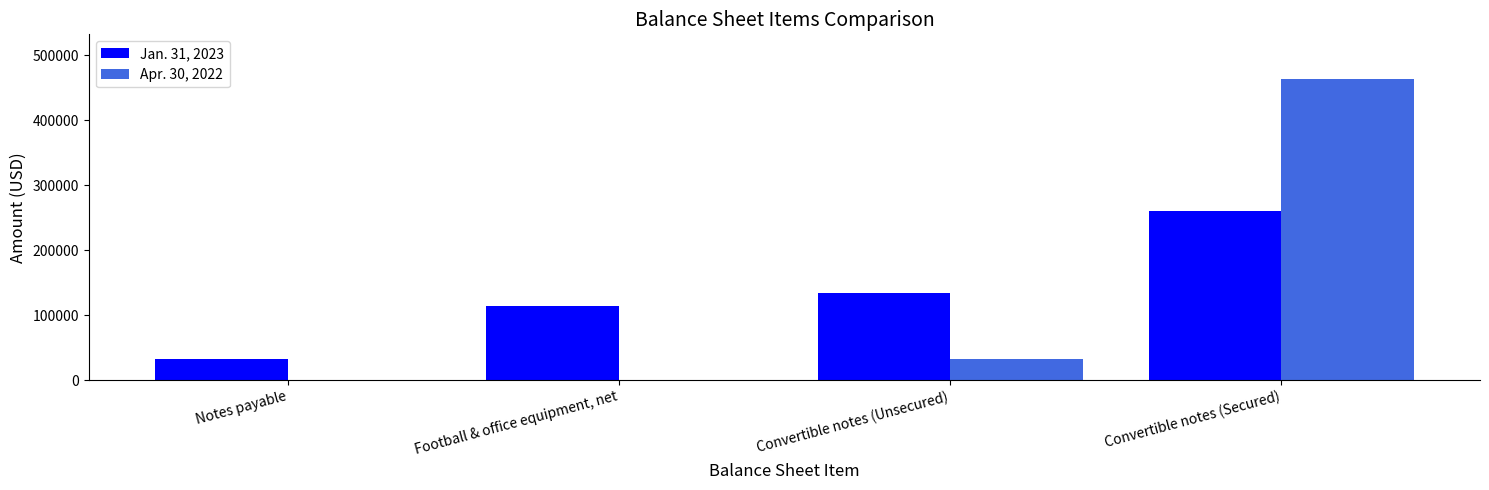

Is it true that Apr. 30, 2022 equals 462468 at Convertible notes (Secured)?

True